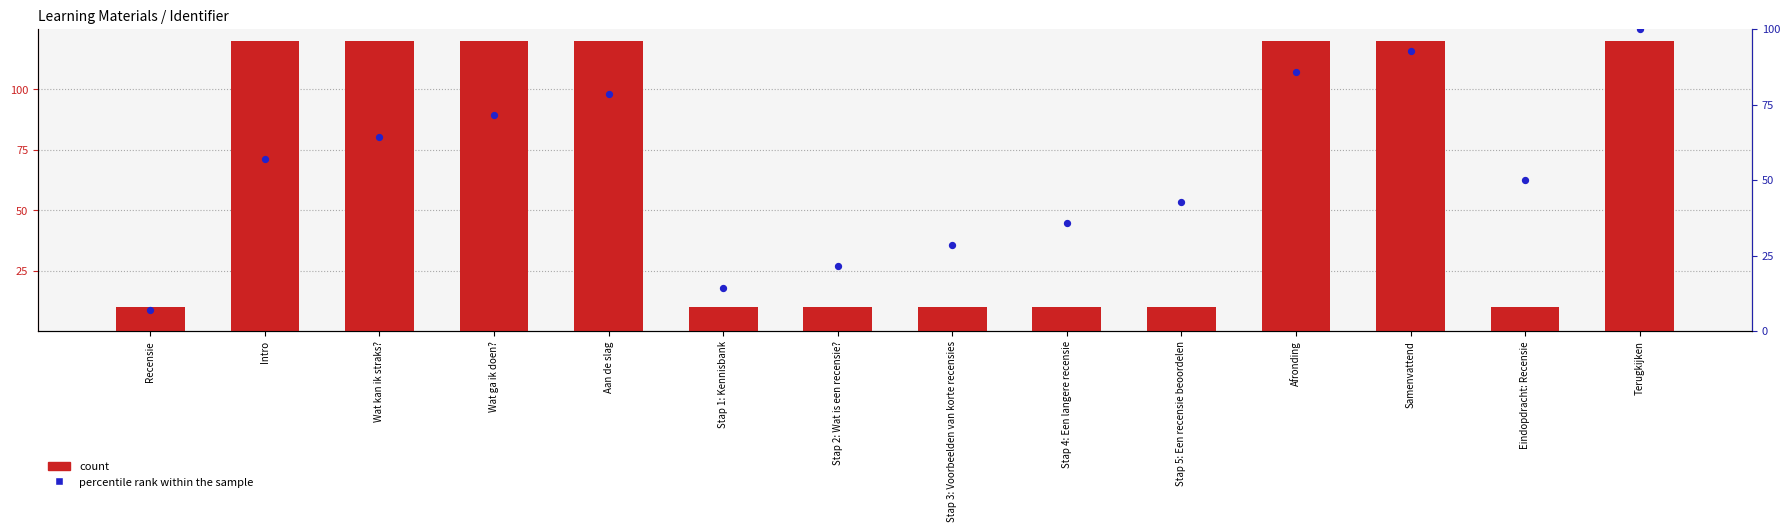

Which series reaches the maximum Y coordinate?

count